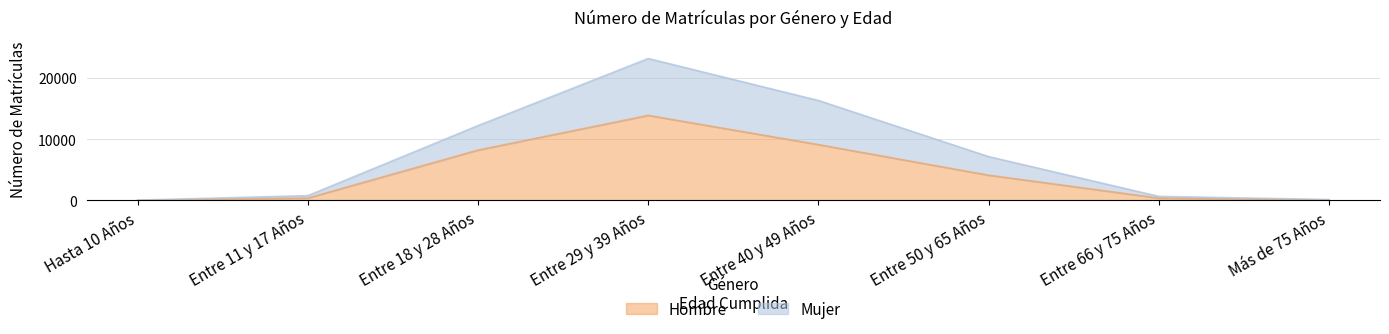

Rank the categories by Hombre value from highest to lowest.

Entre 29 y 39 Años, Entre 40 y 49 Años, Entre 18 y 28 Años, Entre 50 y 65 Años, Entre 11 y 17 Años, Entre 66 y 75 Años, Más de 75 Años, Hasta 10 Años